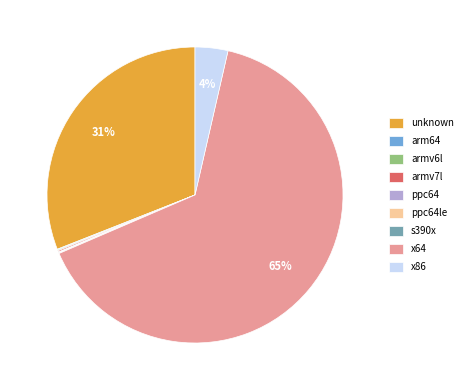

Which category has the biggest portion of the pie?

x64